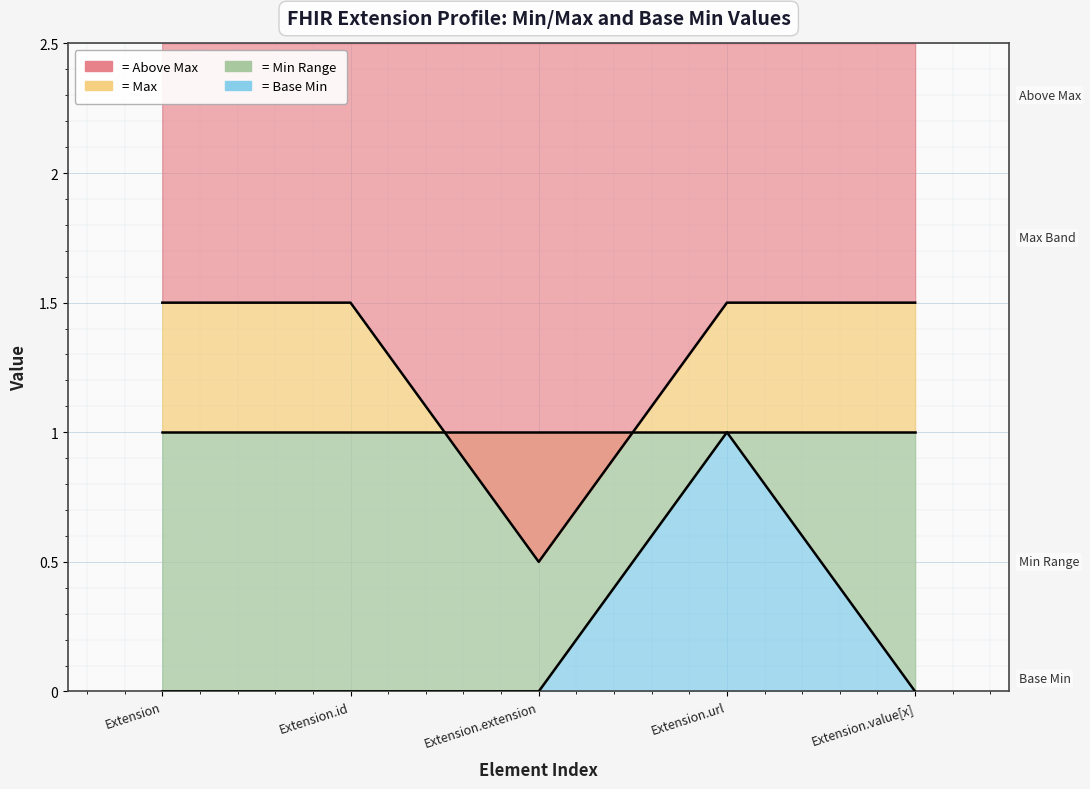

At which label is Max closest to 1?

Extension